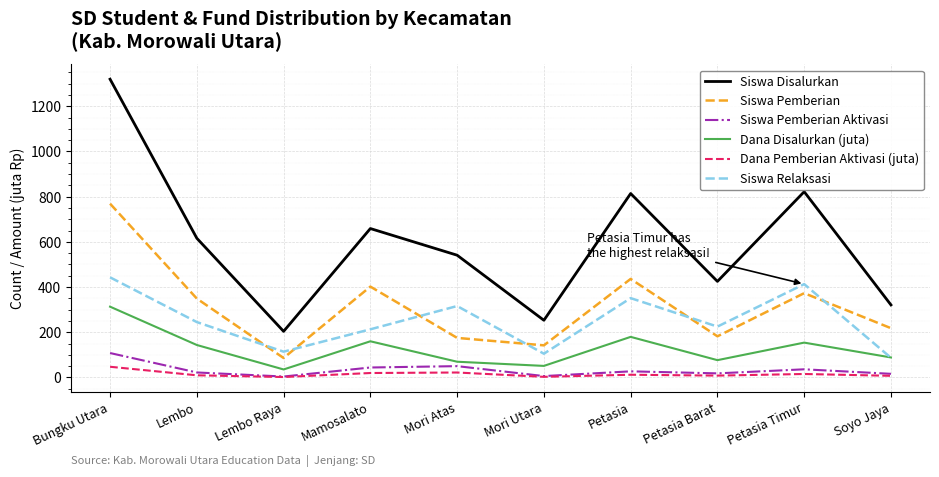

Which series changed the most between Mamosalato and Mori Utara?

Siswa Disalurkan